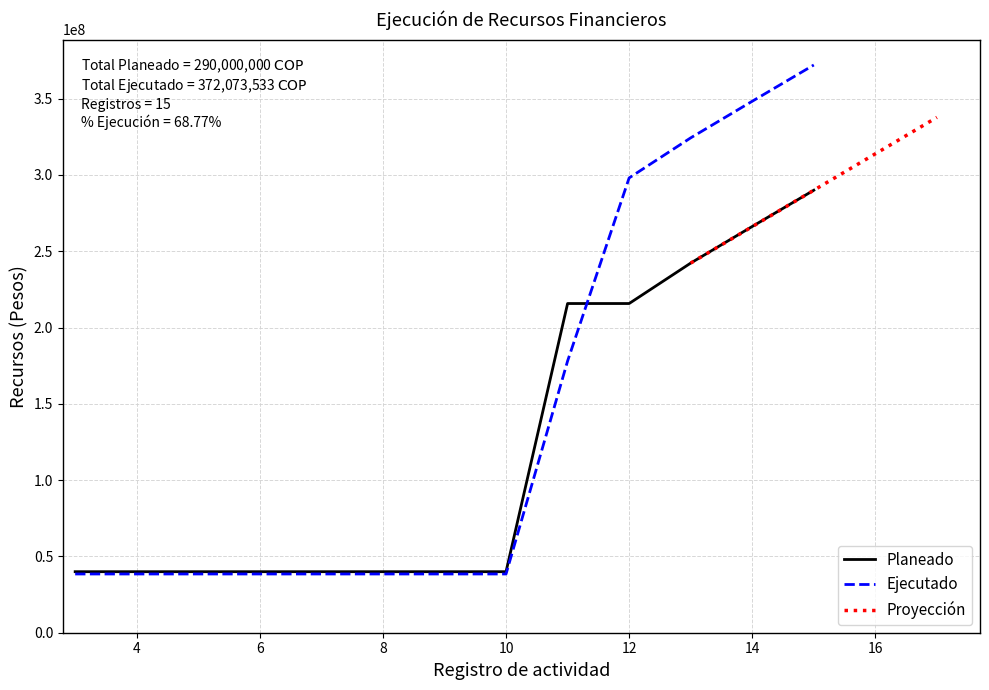

The value of Ejecutado at 8 is 63266123. True or false?

False